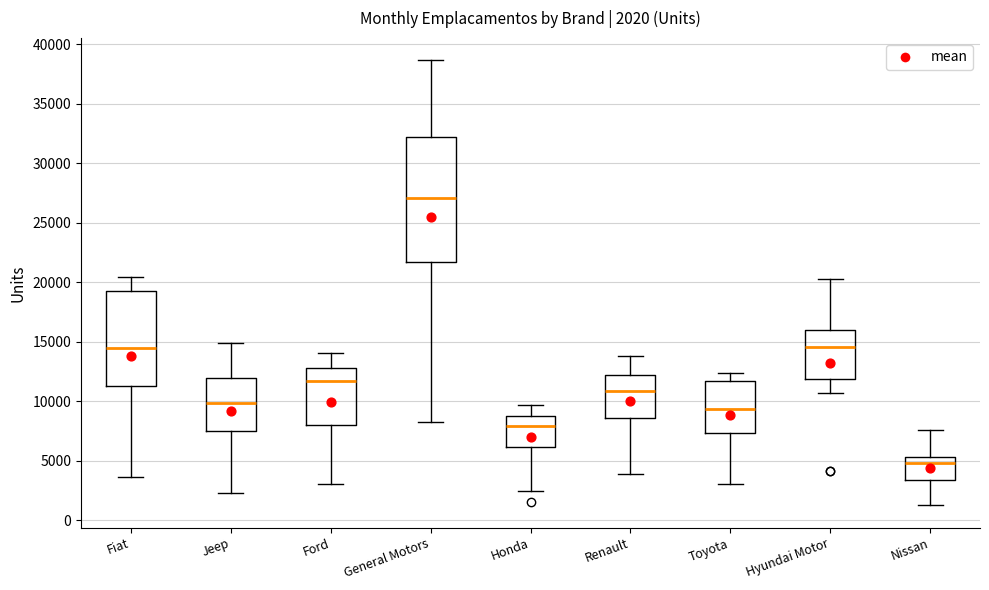

Which box's median line is the highest?

General Motors